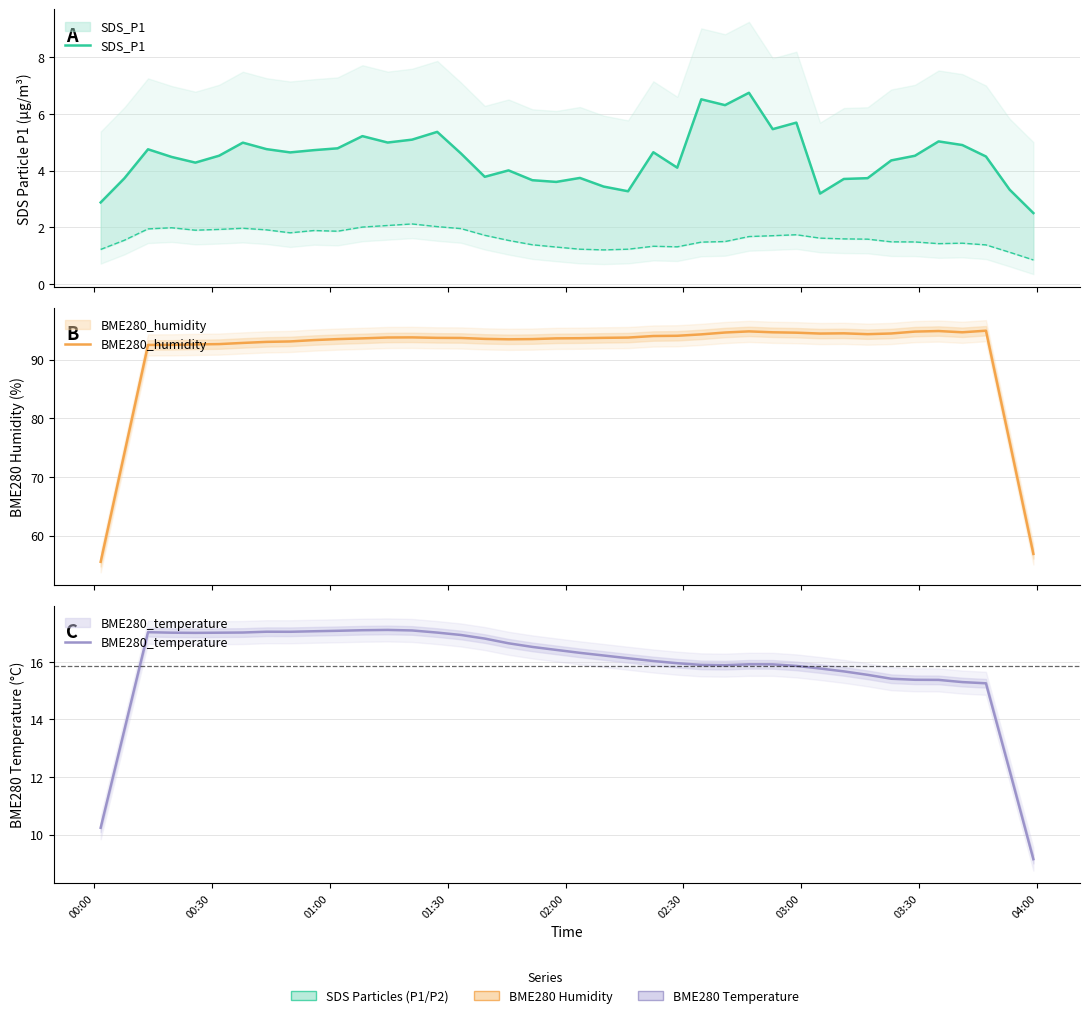

How many lines are shown in the chart?

3